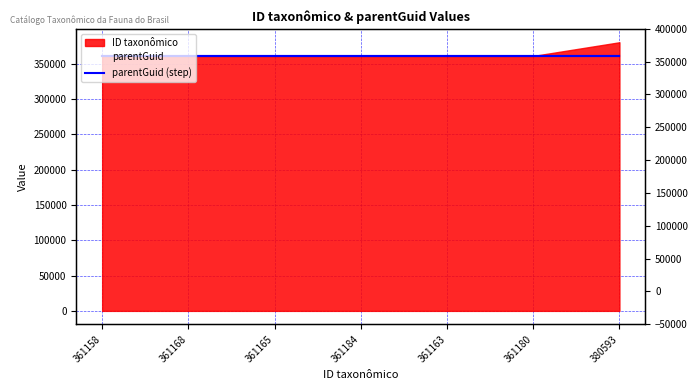

Which category has the lowest value across all series?

361158